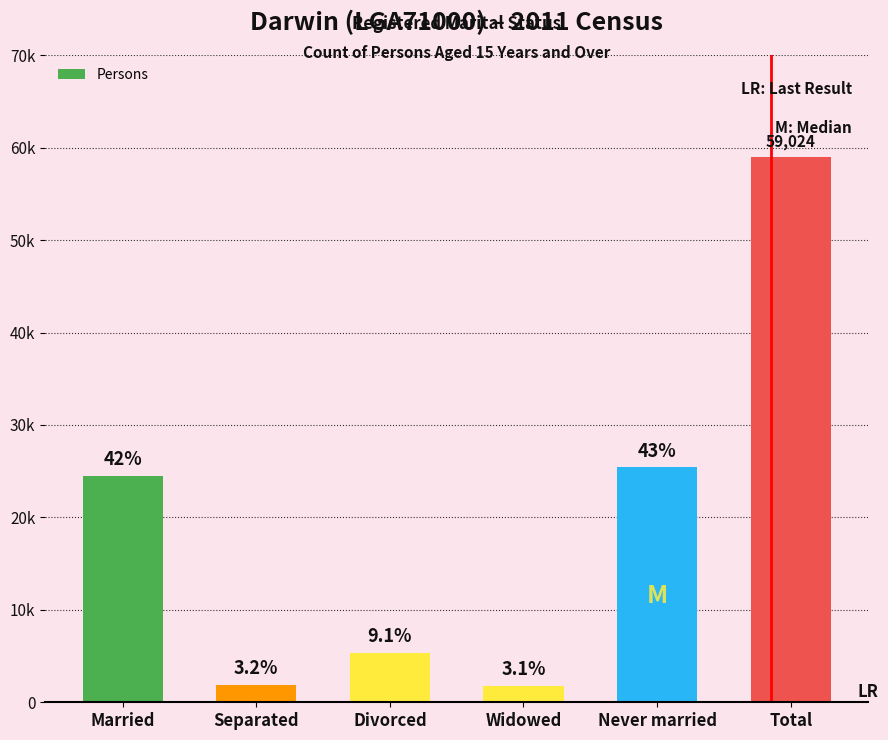

What is the greatest value displayed?

59024